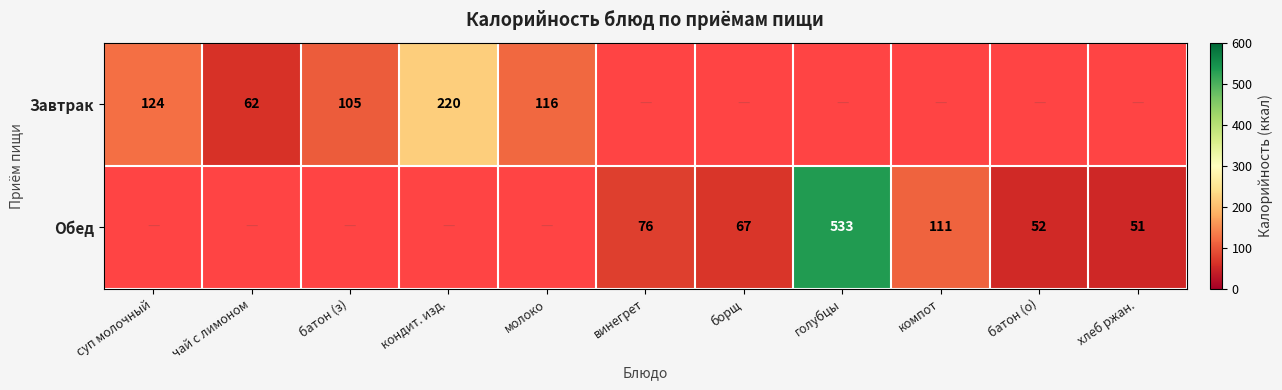

What is the difference between the Обед values at голубцы and хлеб ржан.?

482